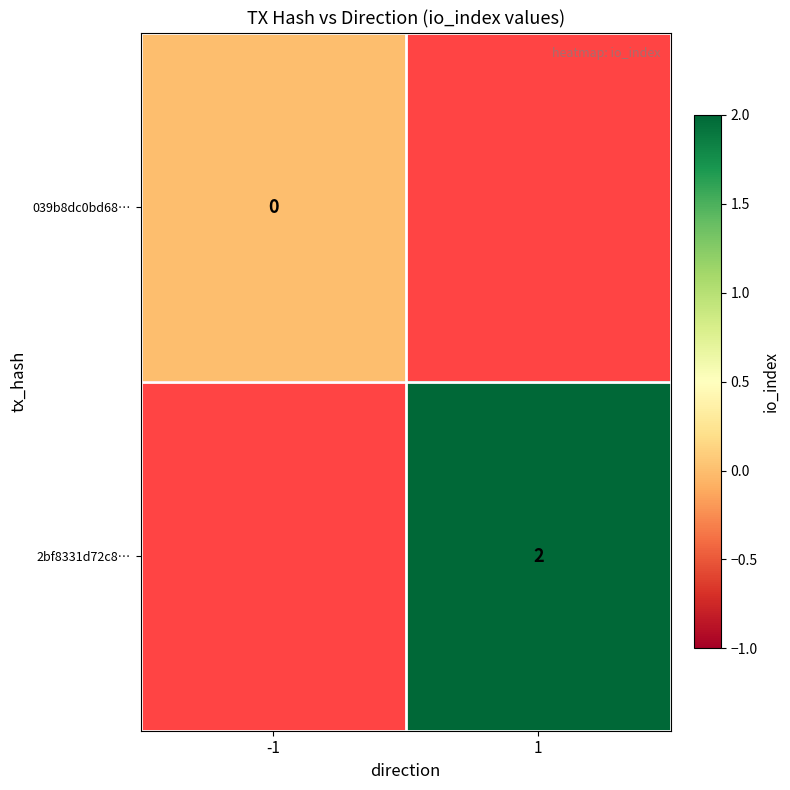

Which has a higher value, -1 or 1?

1